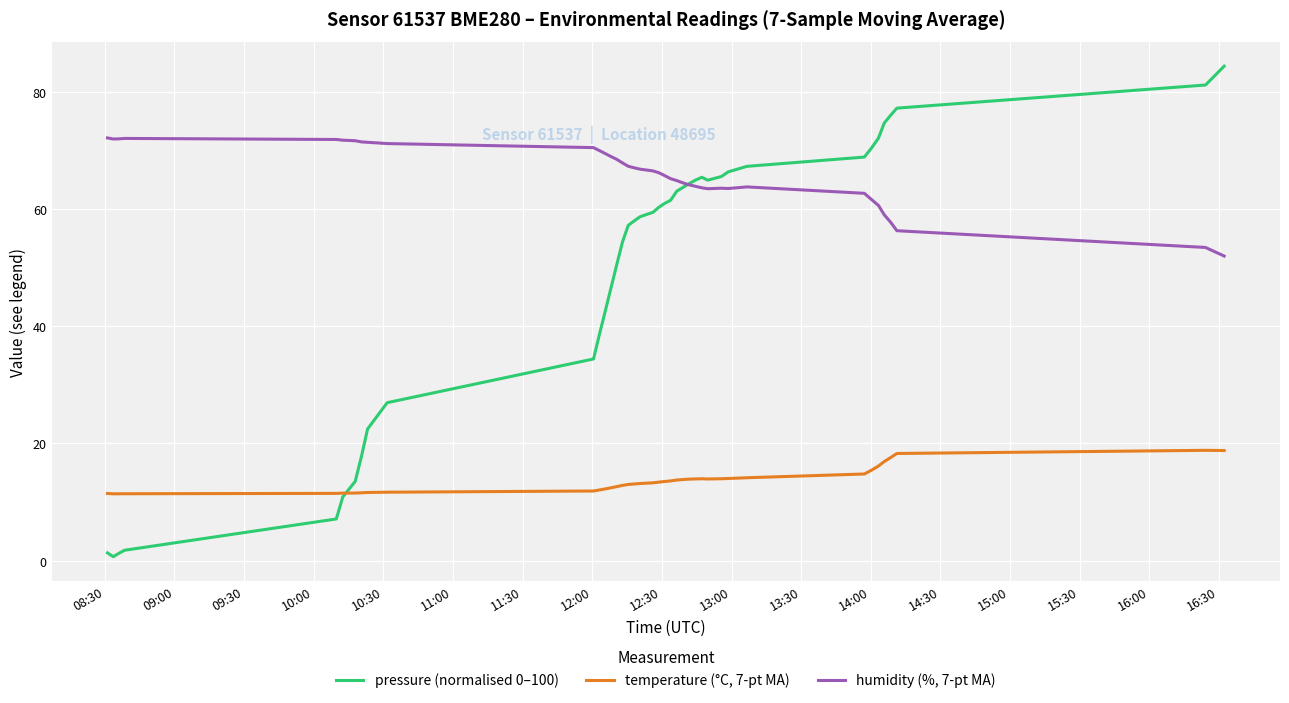

Which series has the largest total across all categories?

humidity (%, 7-pt MA)